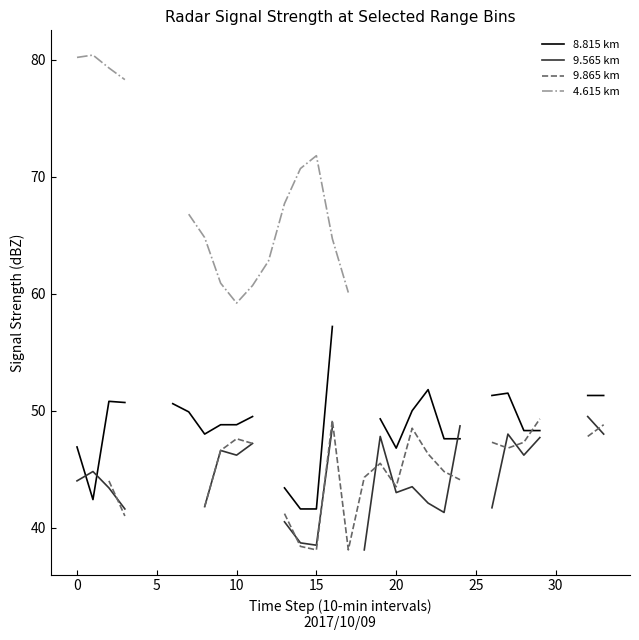

How many values in the 9.565 km series exceed 46?

11